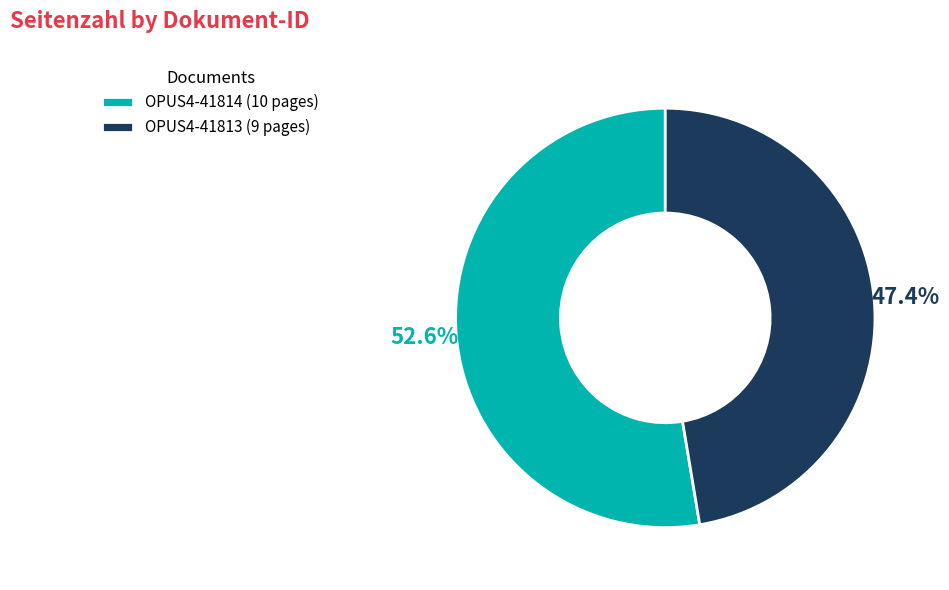

Approximately how many times larger is the value at OPUS4-41814 compared to OPUS4-41813?

1.1